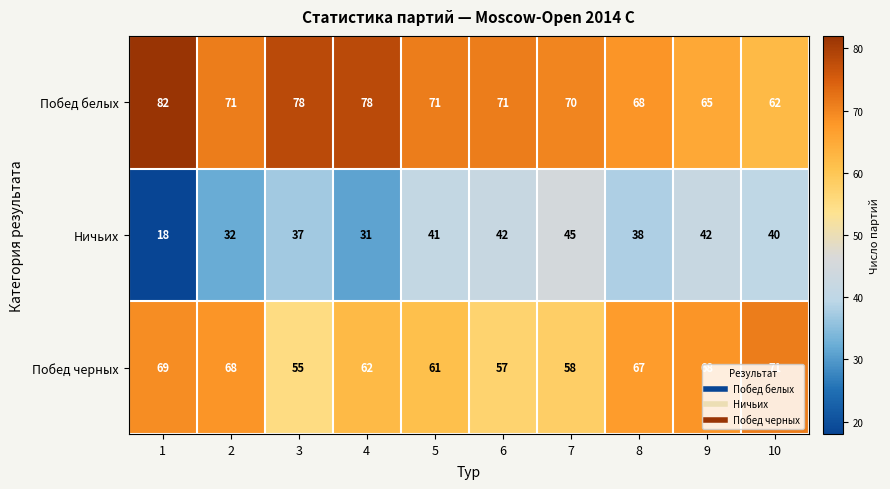

List the series in order of their overall mean, lowest first.

Ничьих, Побед черных, Побед белых